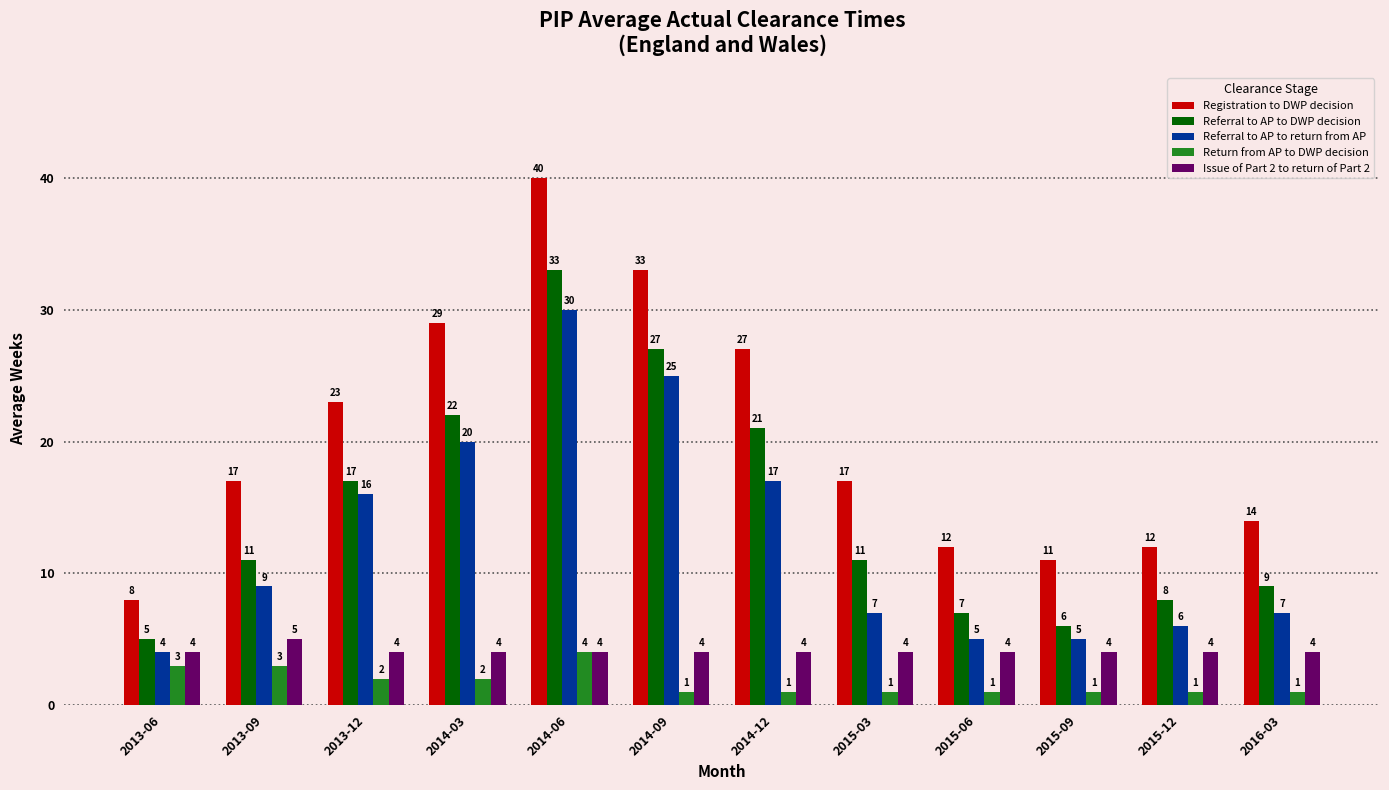

Reading left to right, extract all data points from this chart.

Registration to DWP decision: 8	17	23	29	40	33	27	17	12	11	12	14
Referral to AP to DWP decision: 5	11	17	22	33	27	21	11	7	6	8	9
Referral to AP to return from AP: 4	9	16	20	30	25	17	7	5	5	6	7
Return from AP to DWP decision: 3	3	2	2	4	1	1	1	1	1	1	1
Issue of Part 2 to return of Part 2: 4	5	4	4	4	4	4	4	4	4	4	4